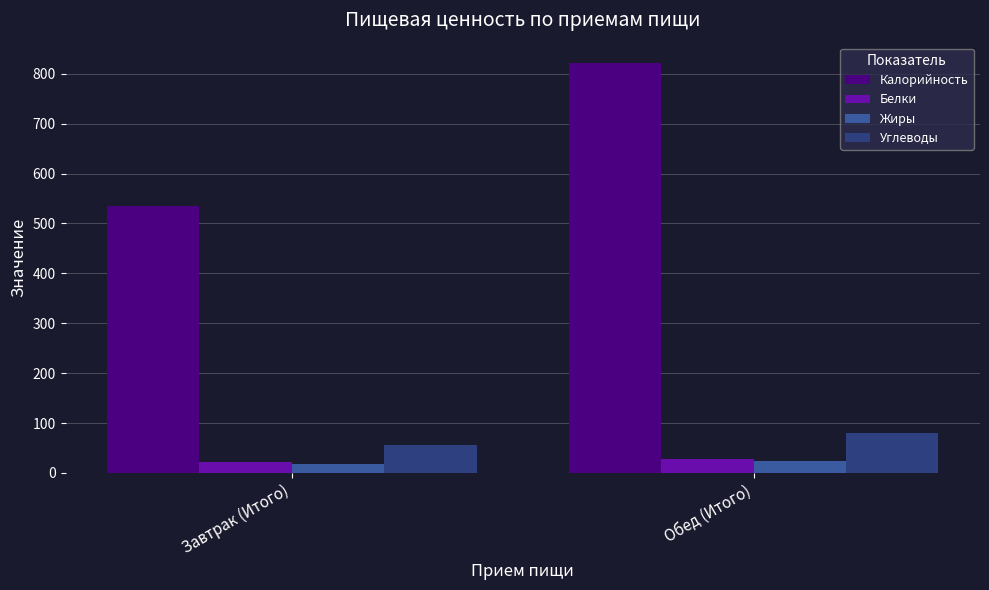

The Углеводы series shows 127.2 at Обед (Итого). True or false?

False